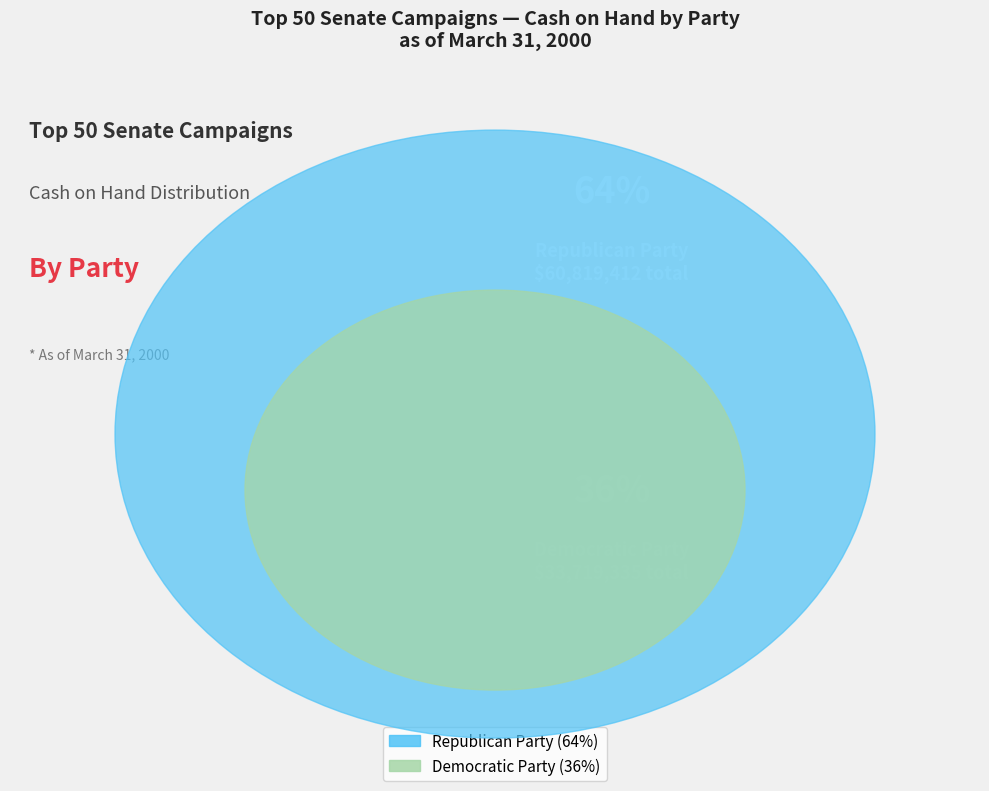

How many slices are in this pie chart?

2